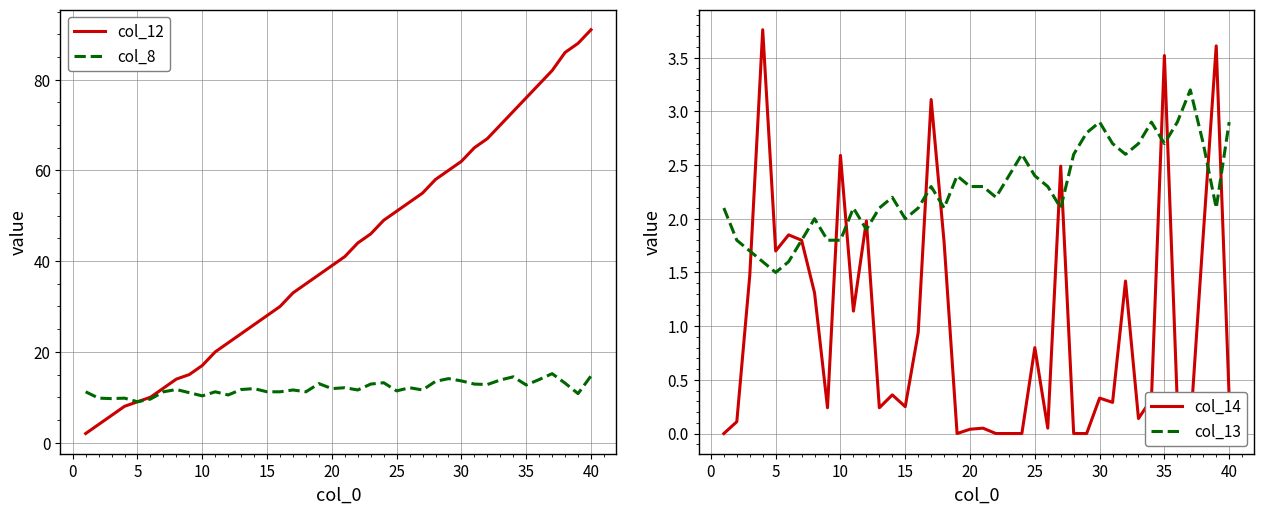

What are all the series names shown in the legend?

col_12, col_8, col_14, col_13